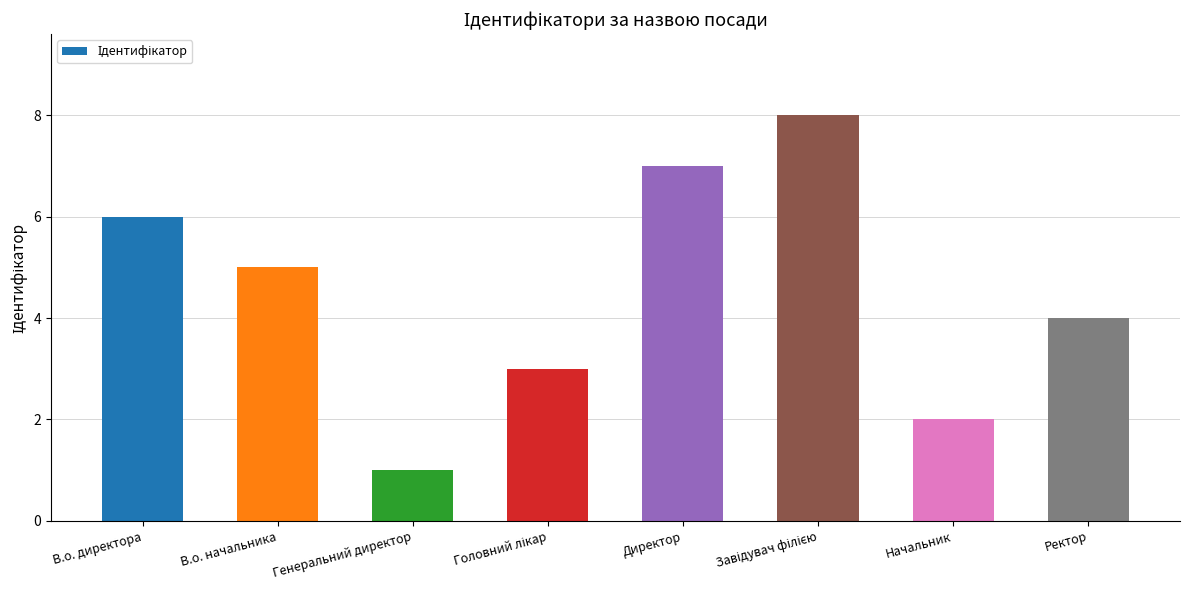

What is the label of the 1st bar from the right?

Ректор